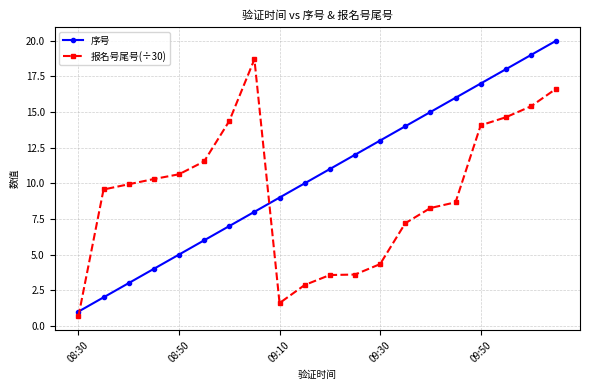

Which series ends up on top after the final intersection of 报名号尾号(÷30) and 序号?

序号